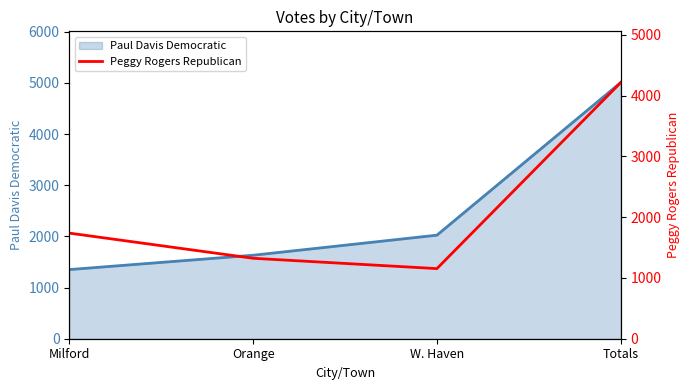

True or false: the data has more than 2 interior local peaks.

False